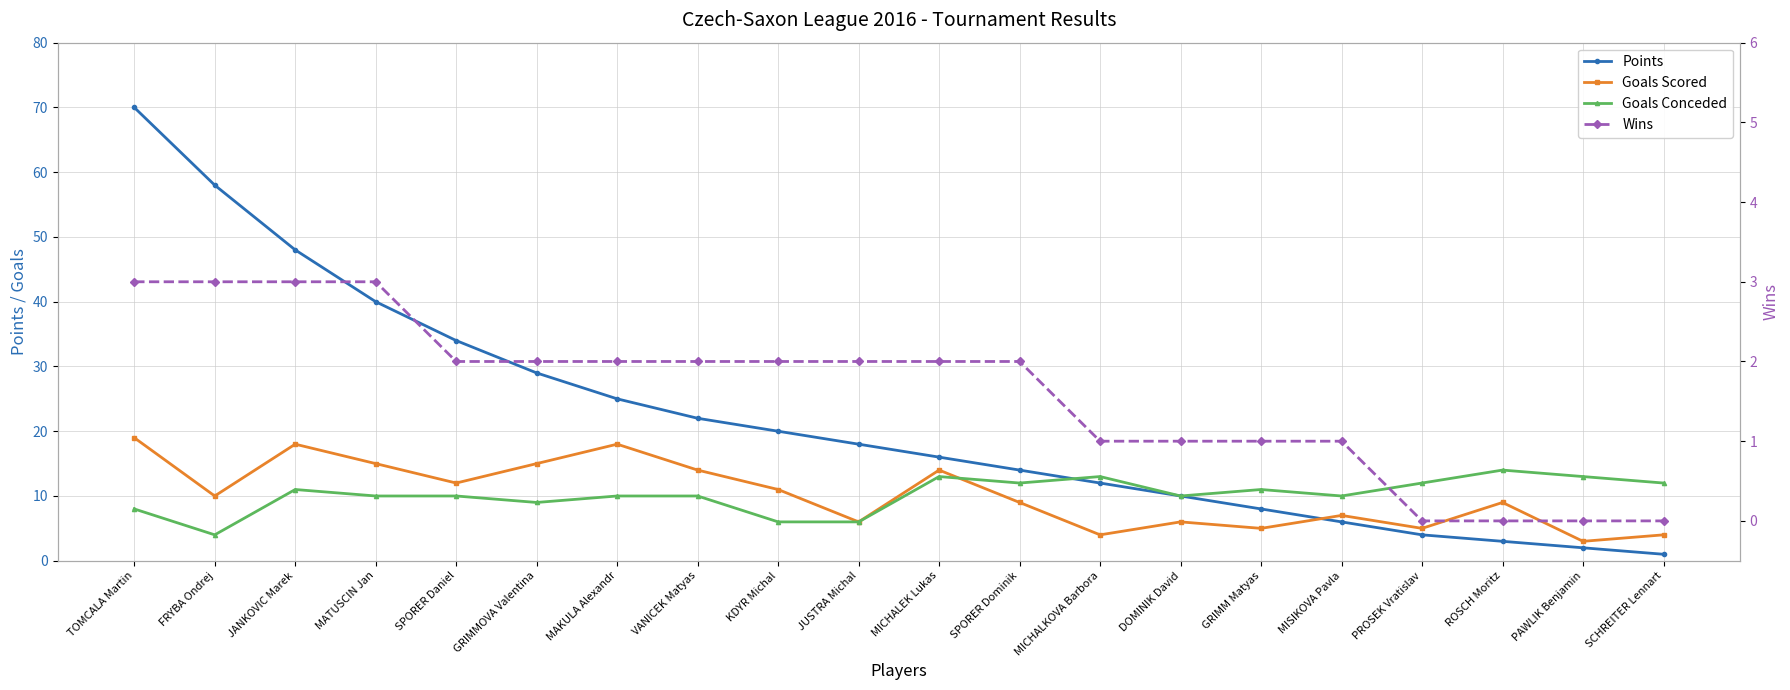

What is the total value across all series at MISIKOVA Pavla?

24